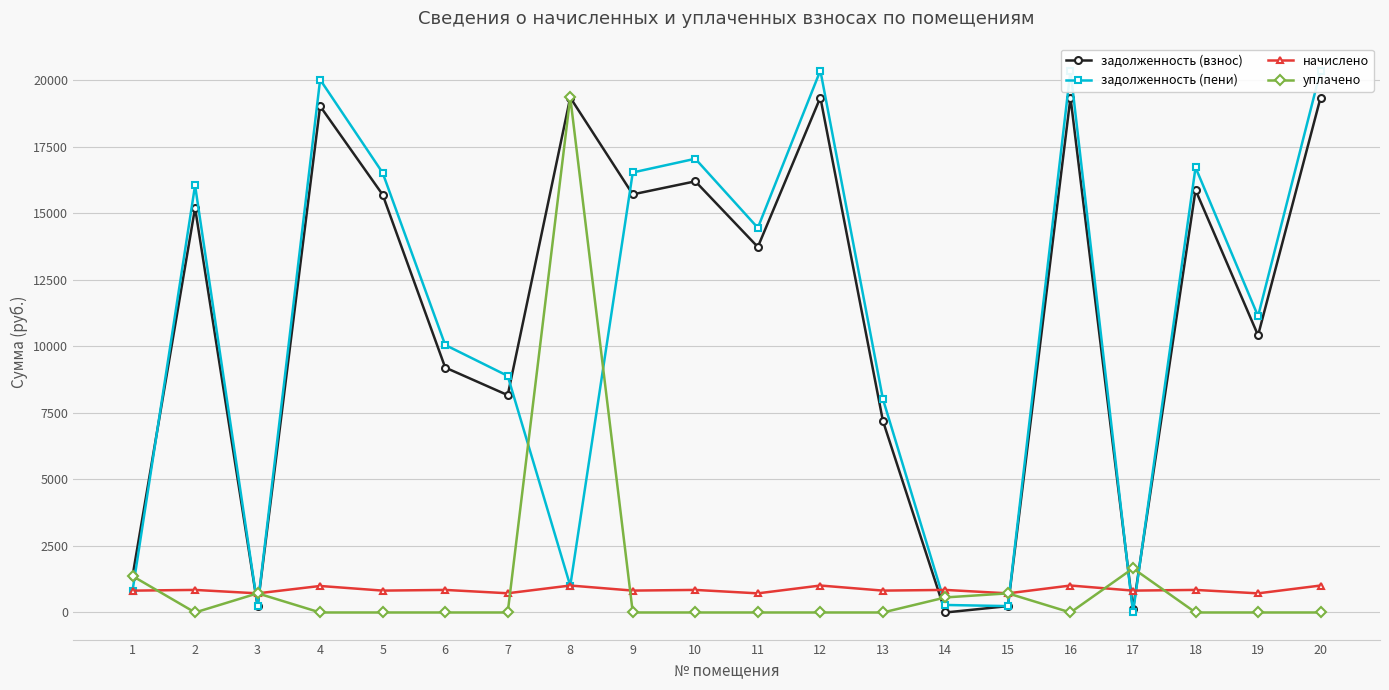

Which label corresponds to the largest value in the chart?

12